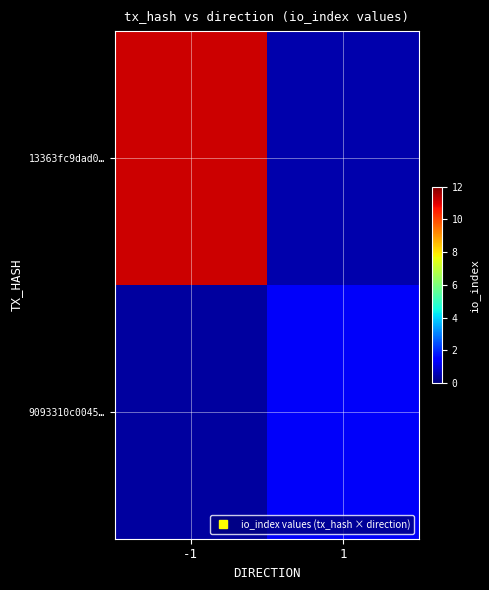

At how many categories does at least one series exceed 5?

1